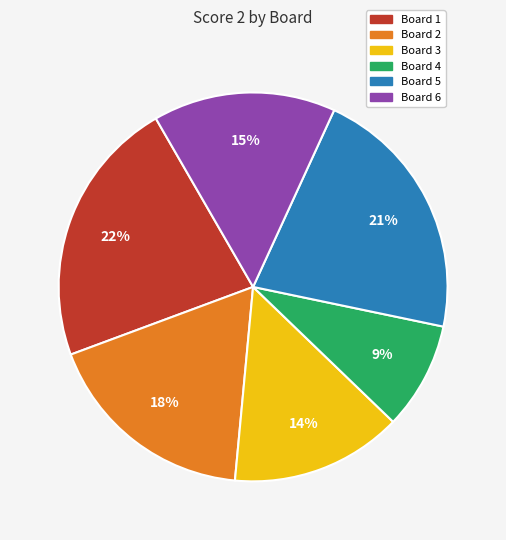

Does Board 2 represent more than half of the total?

No